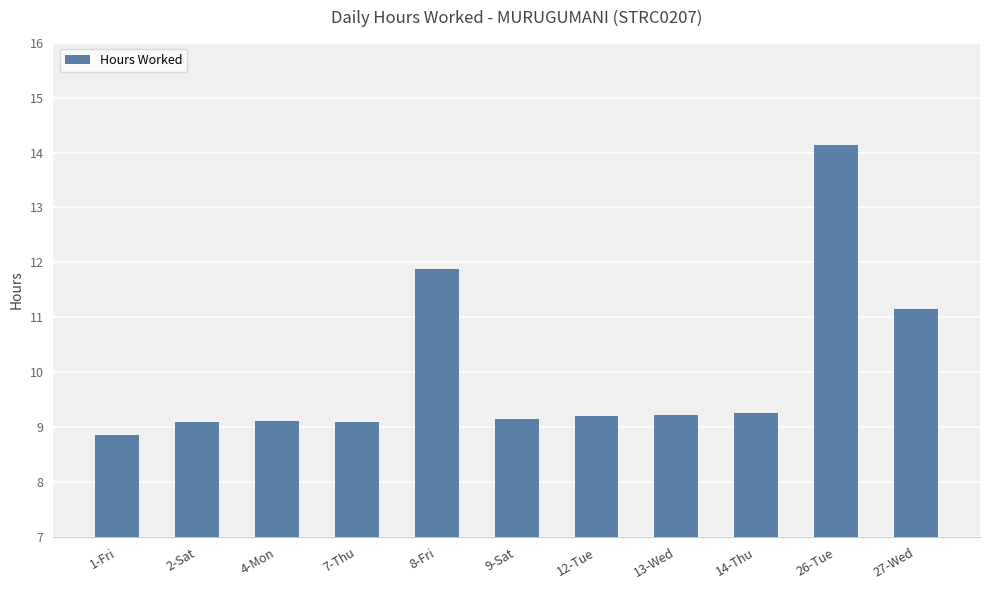

What is the sum of all values?

110.2